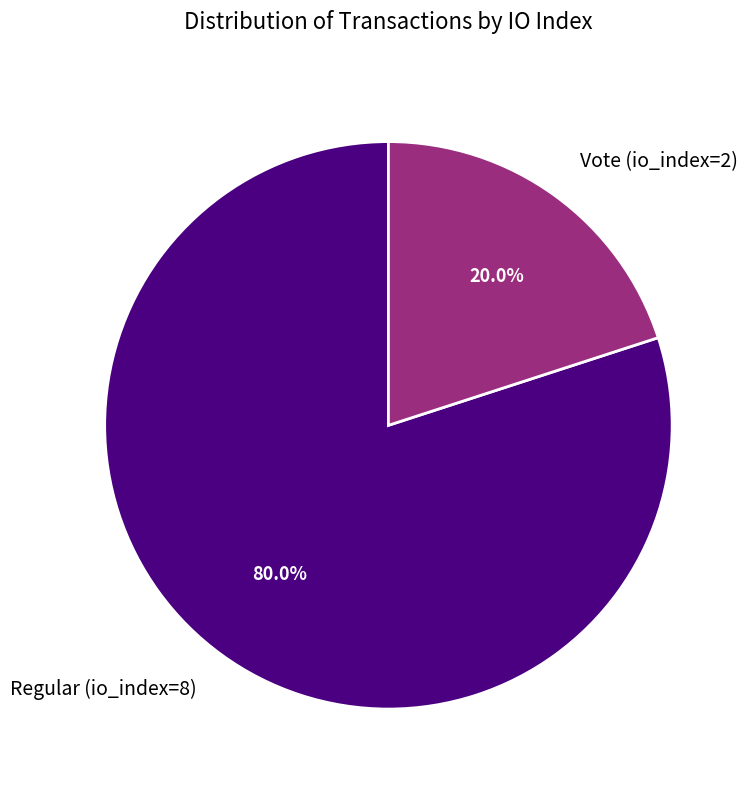

Between Regular (io_index=8) and Vote (io_index=2), which is larger?

Regular (io_index=8)